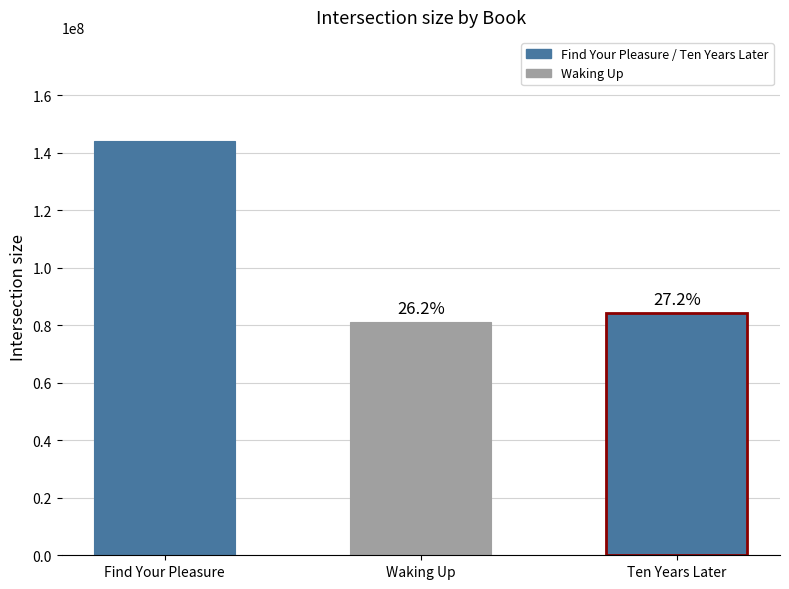

Reading left to right, what are all the values shown in this chart?

Find Your Pleasure=144242457	Waking Up=81268819	Ten Years Later=84436784